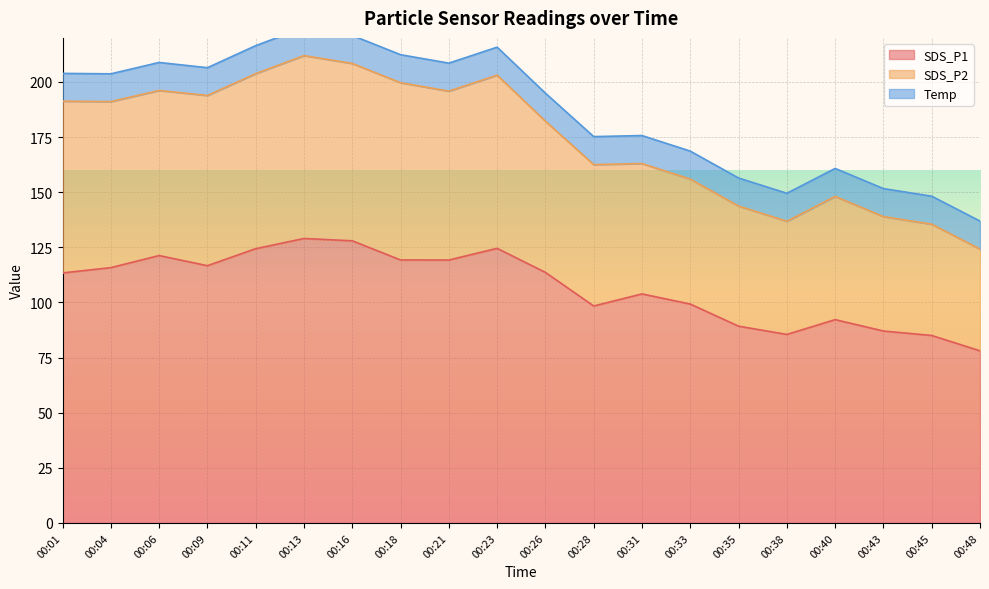

Which category has the lowest value in the SDS_P1 series?

00:48